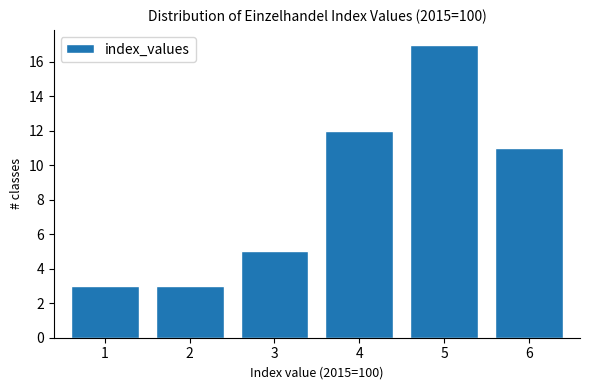

Reading right to left, transcribe all the data shown in this chart.

11	17	12	5	3	3